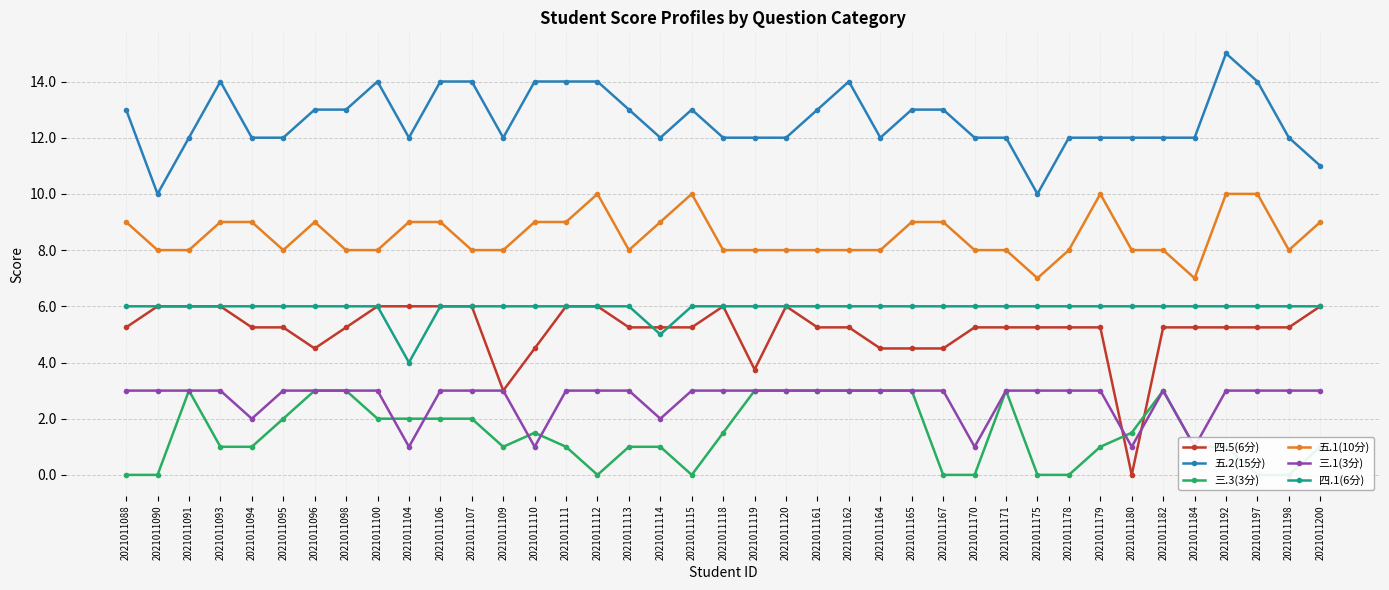

Is the value of 五.1(10分) at 2021011106 greater than the value of 四.1(6分) at 2021011198?

Yes